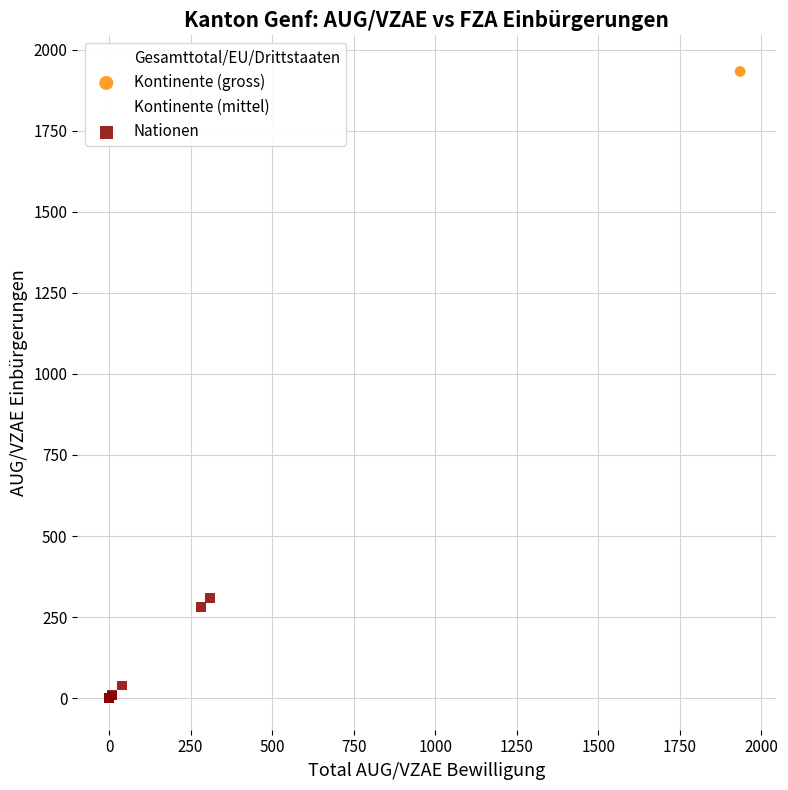

Which series has the widest spread of Y values?

Gesamttotal/EU/Drittstaaten